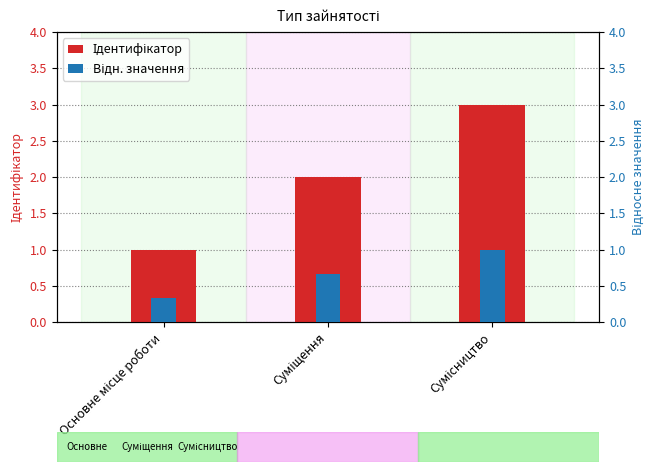

What is the label of the 1st bar from the right?

Сумісництво